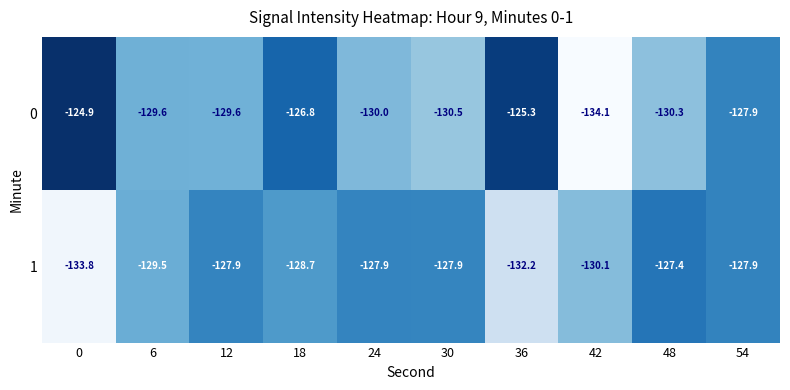

Is it true that 1 equals -39.5 at 36?

False